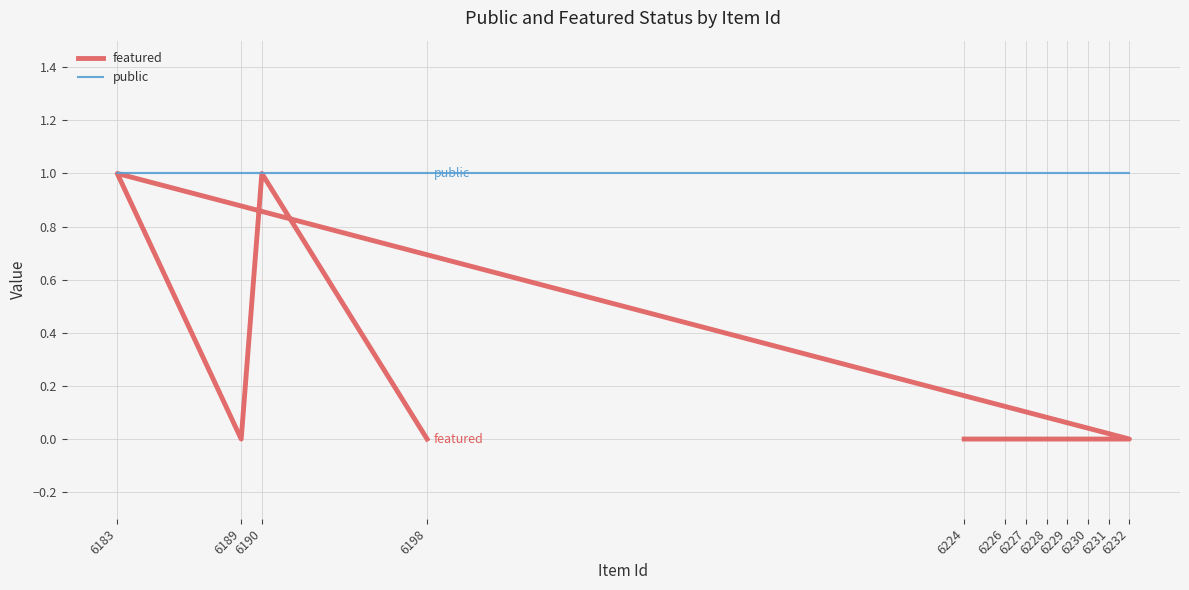

Which series changed the most between 6226 and 6189?

featured